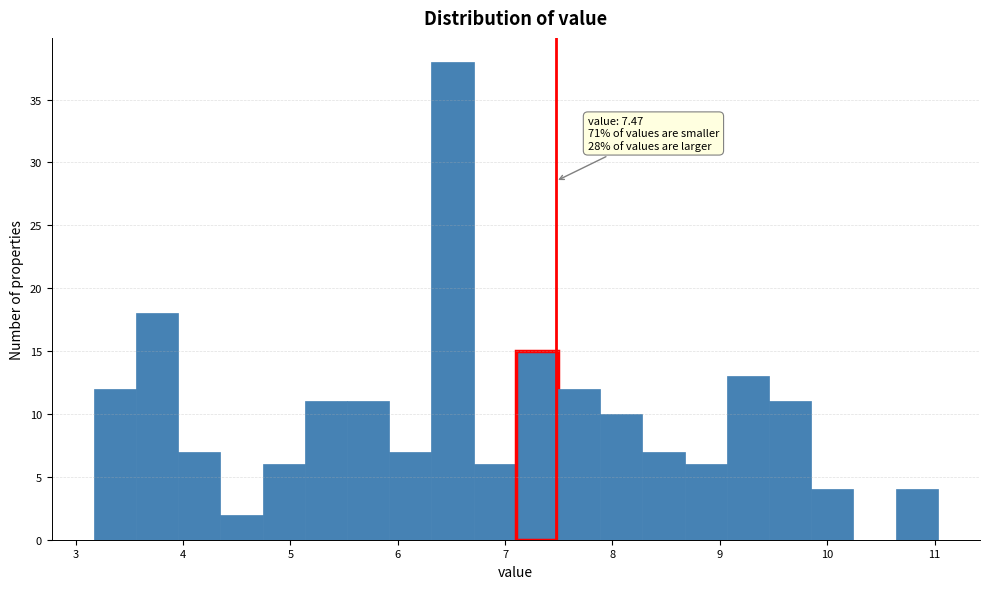

Read against the x-axis, roughly where is the centre of the tallest bar?

6.5